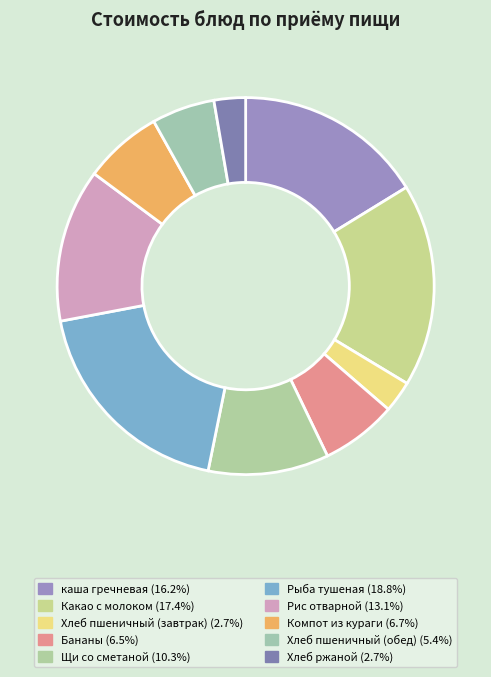

Is it true that Хлеб пшеничный (обед) is 5% of the pie?

True